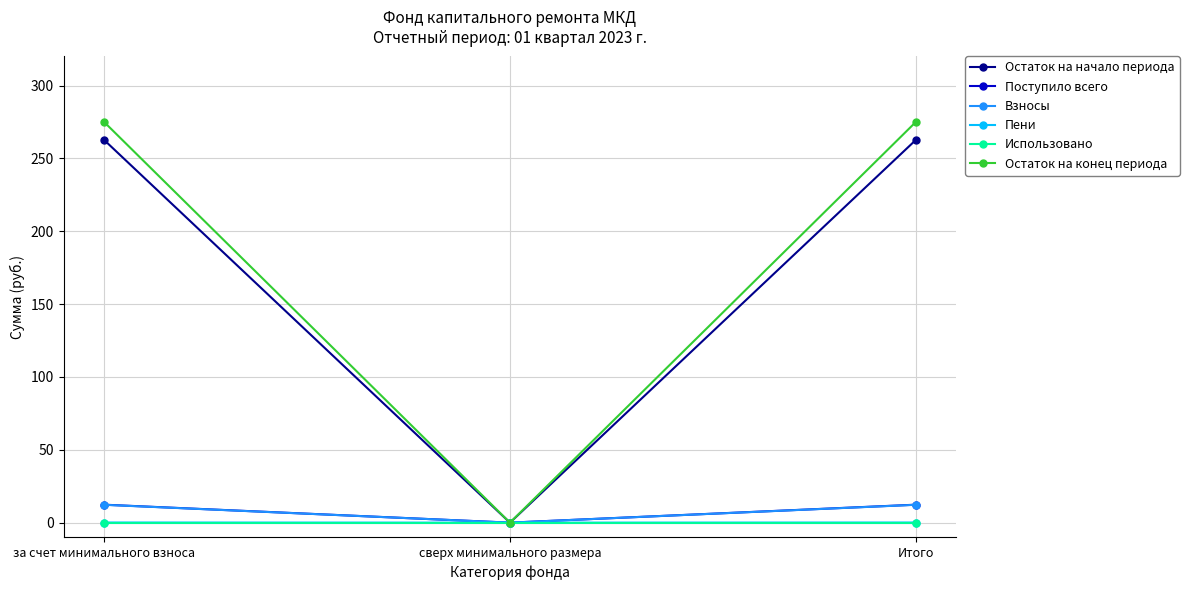

Is the value of Остаток на конец периода at за счет минимального взноса greater than the value of Остаток на начало периода at за счет минимального взноса?

Yes